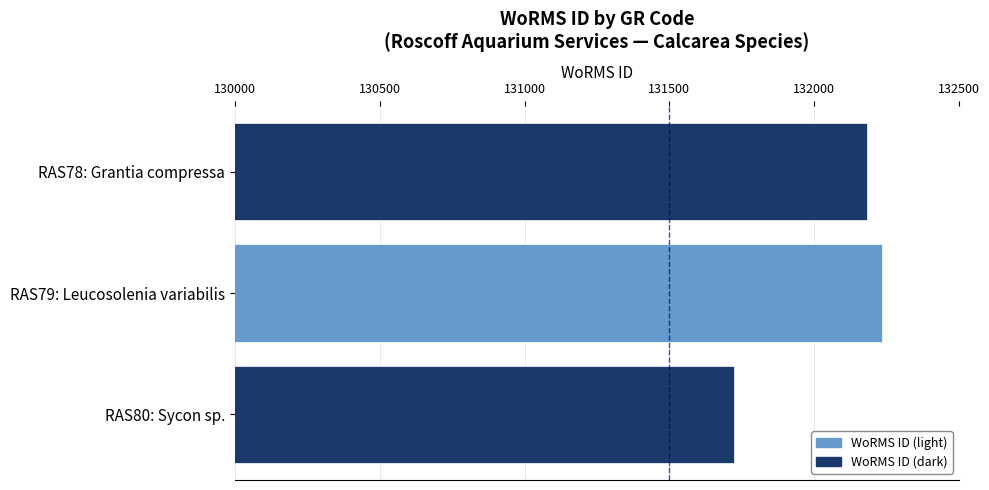

List the labels in order of value, smallest first.

RAS80: Sycon sp., RAS78: Grantia compressa, RAS79: Leucosolenia variabilis